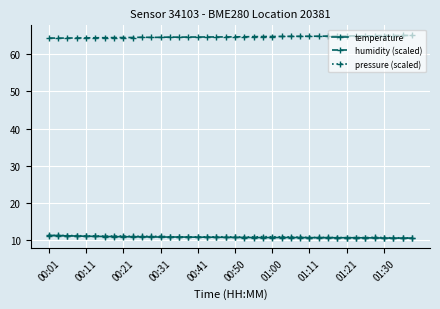

What is the value of the humidity (scaled) point at the 38th from the left?

65.0